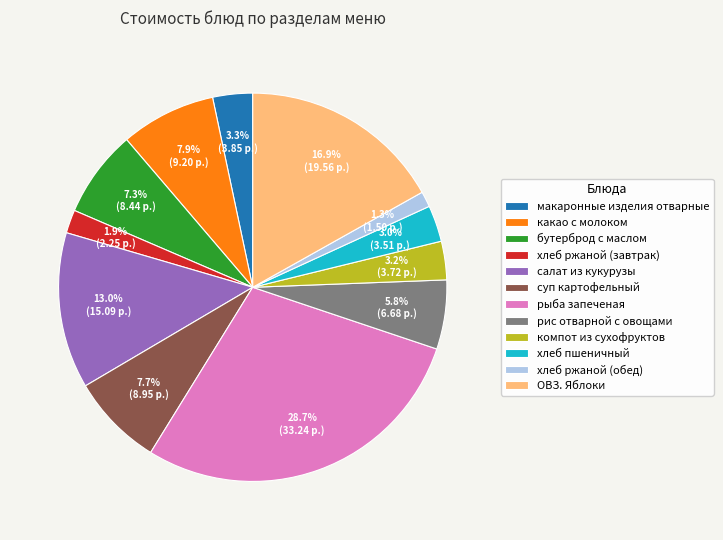

To the nearest percent, what is the average slice percentage?

8%